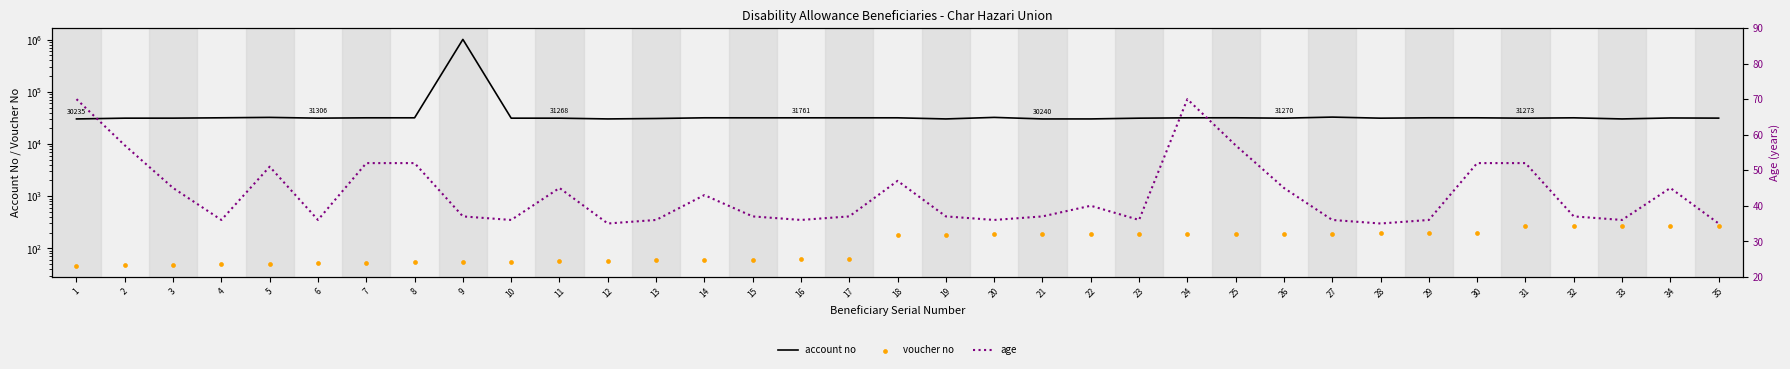

At which category is the sum across all series the highest?

9